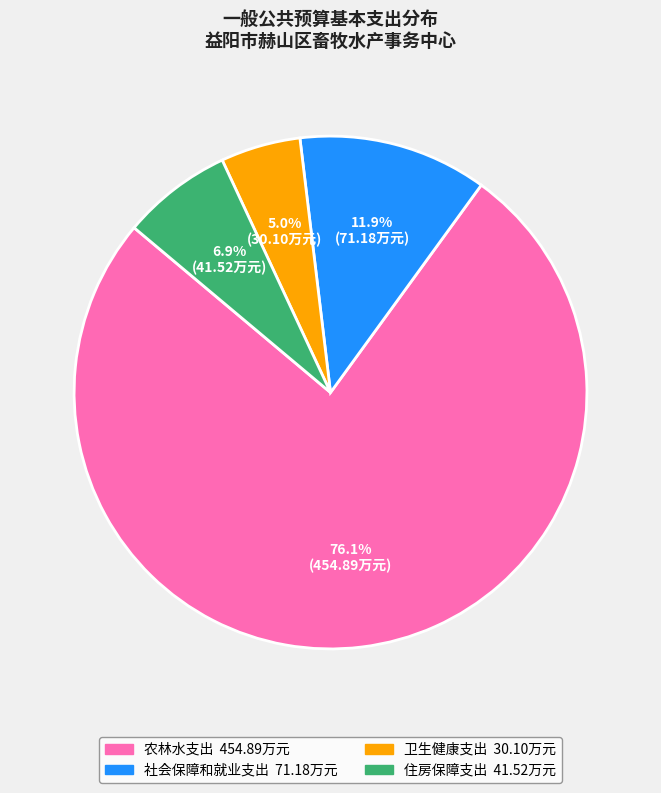

To the nearest percent, what portion does 住房保障支出 represent?

7%